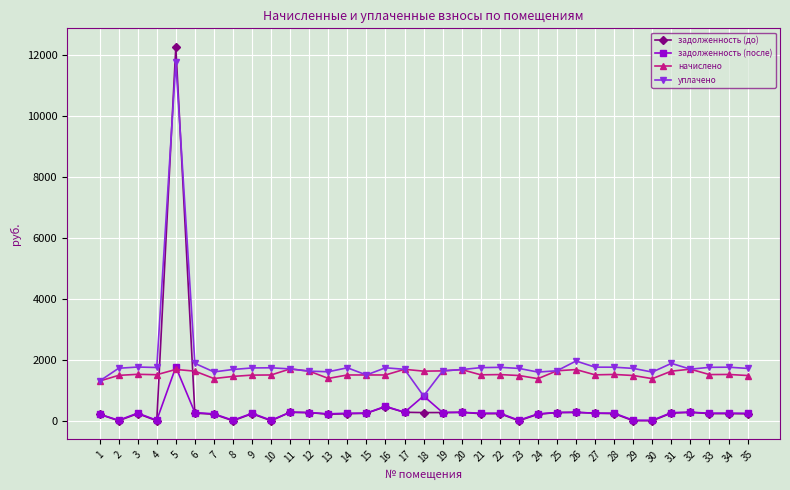

What is the difference between the maximum and second lowest values in the уплачено series?

10442.2